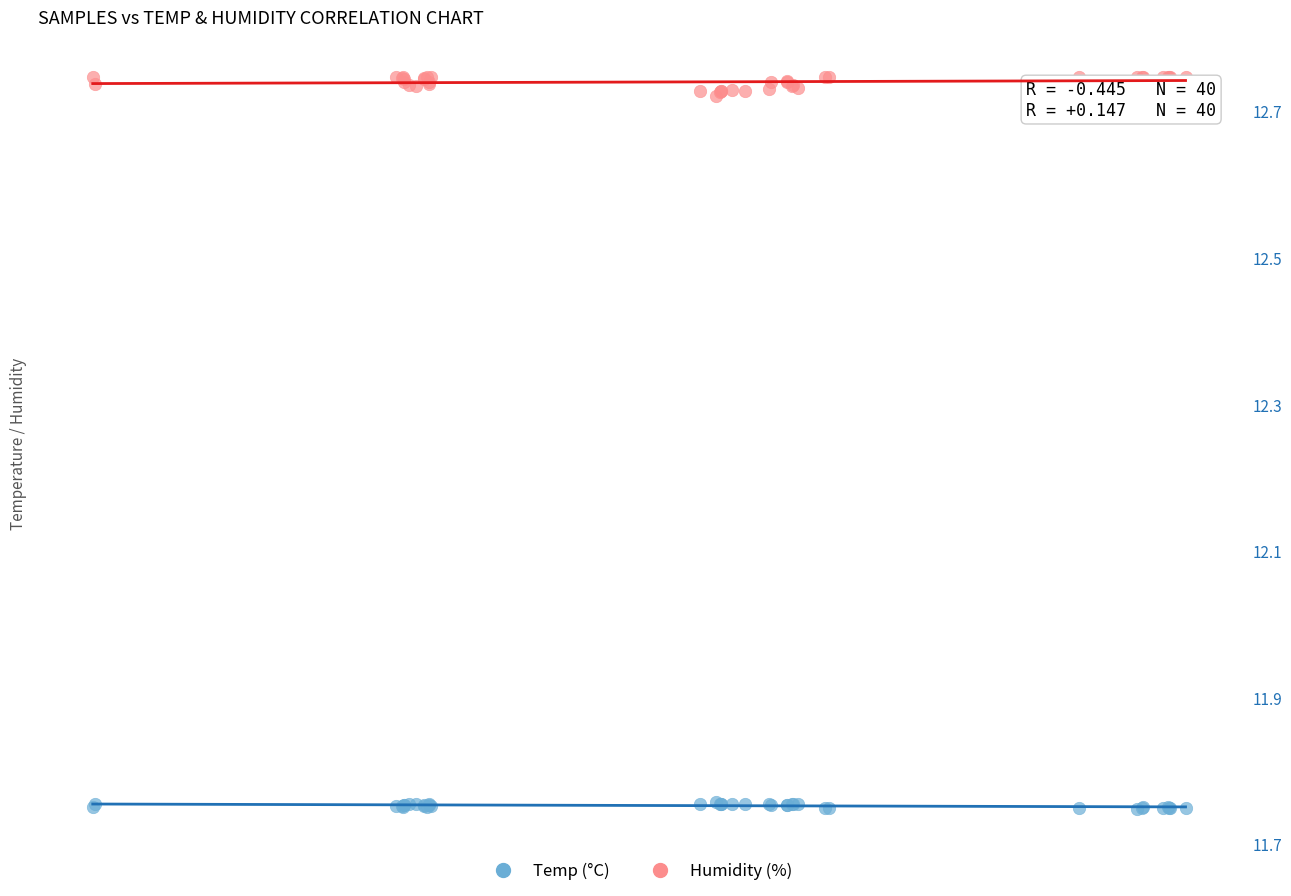

Which series has the largest Y range (max minus min)?

Humidity (%)